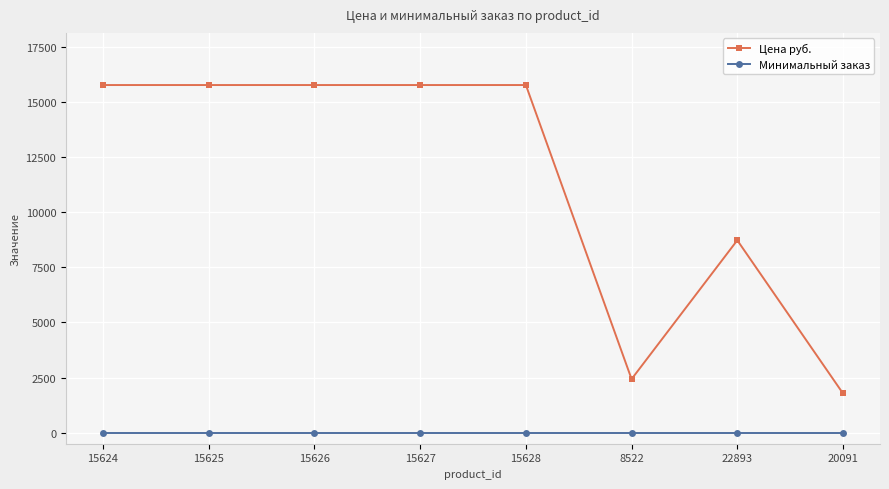

Which series has the largest total across all categories?

Цена руб.